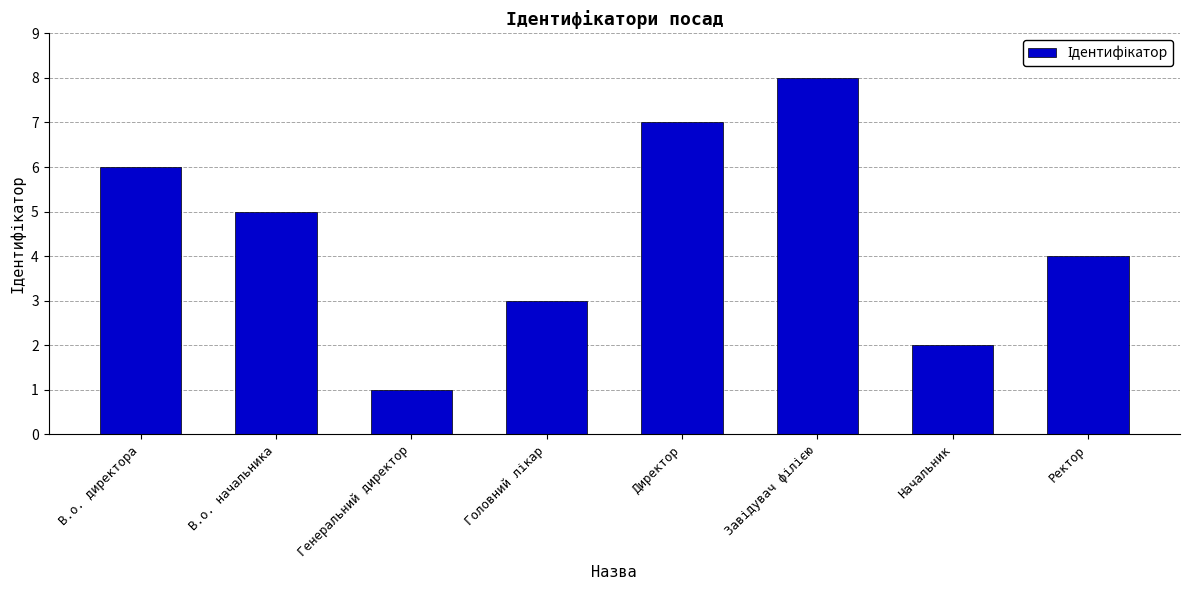

How many values are between 3 and 7?

5